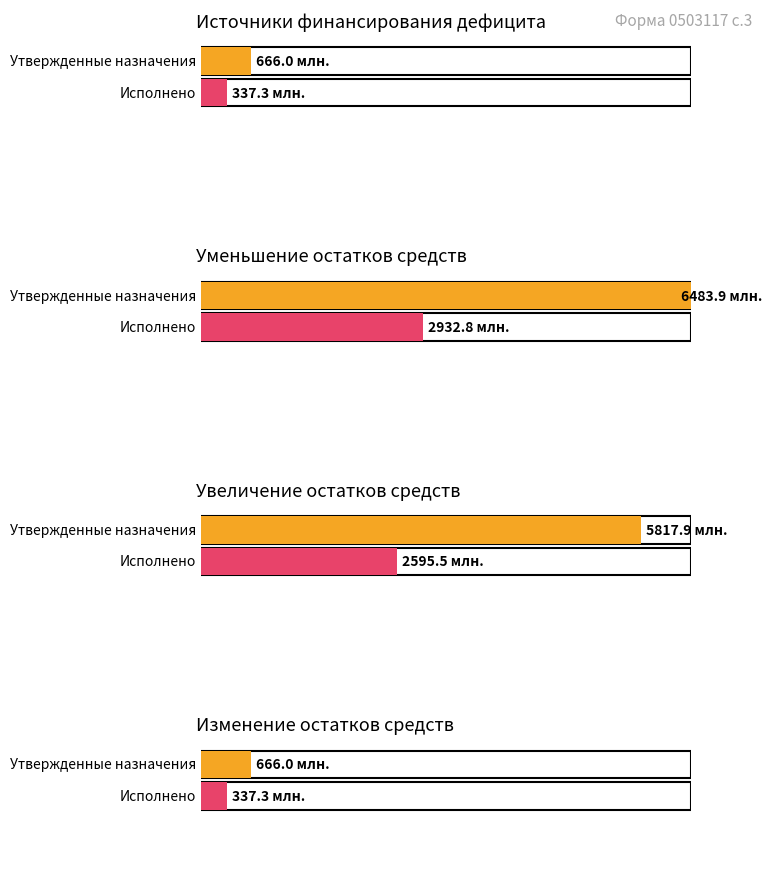

Rank the series by their maximum value, from lowest to highest.

Исполнено, Утвержденные бюджетные назначения